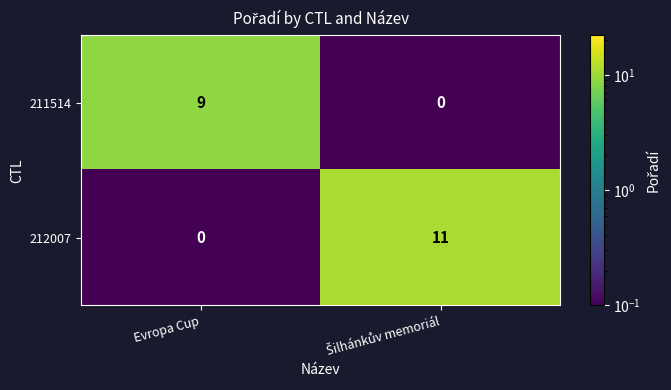

Count the number of data series in this chart.

2